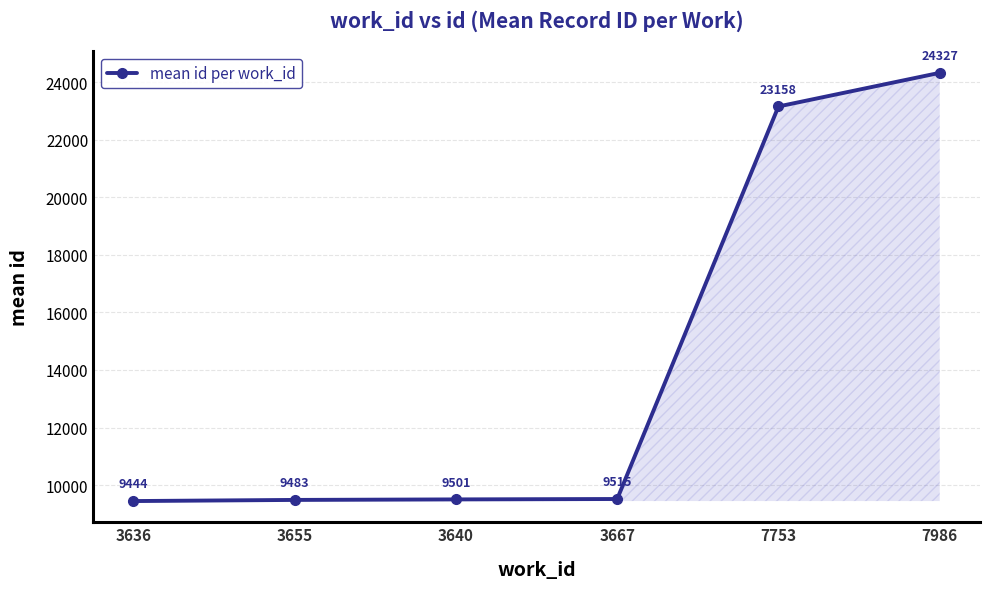

Which category has the lowest value across all series?

3636